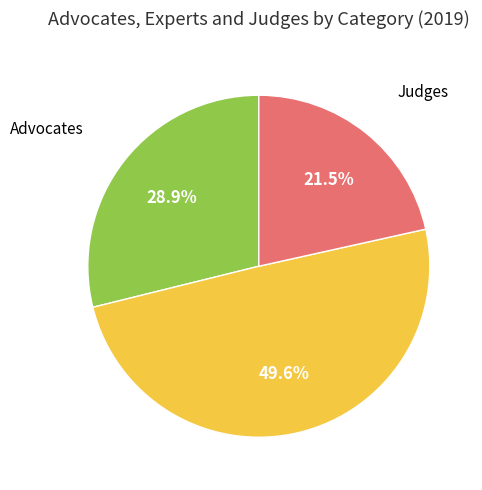

What is the largest slice in the pie chart?

Experts